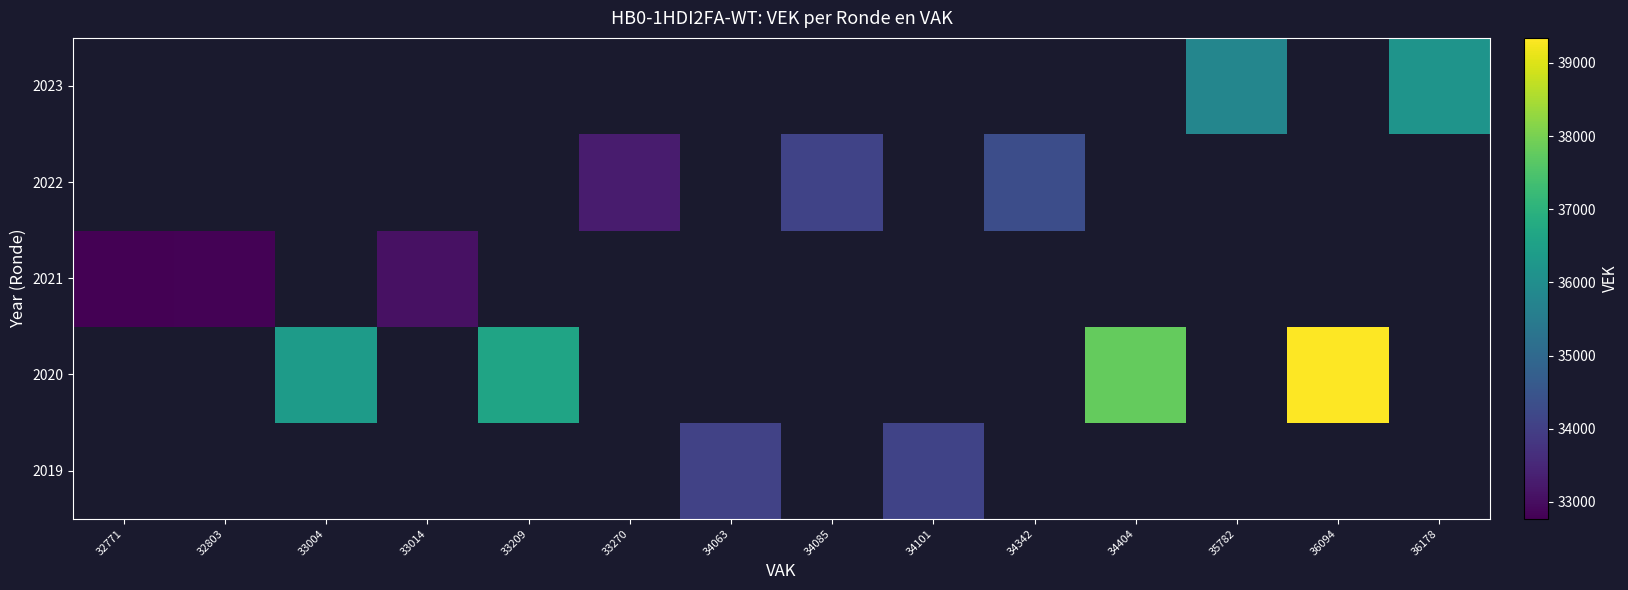

List the series in order of their peak value, highest first.

2019, 2020, 2021, 2022, 2023